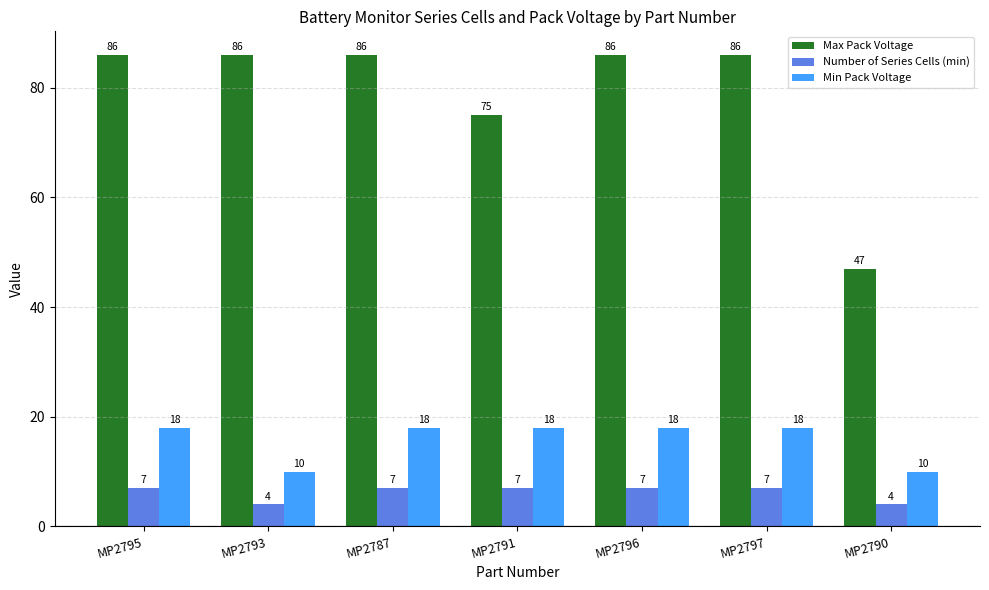

Which series has the largest range (max minus min)?

Max Pack Voltage